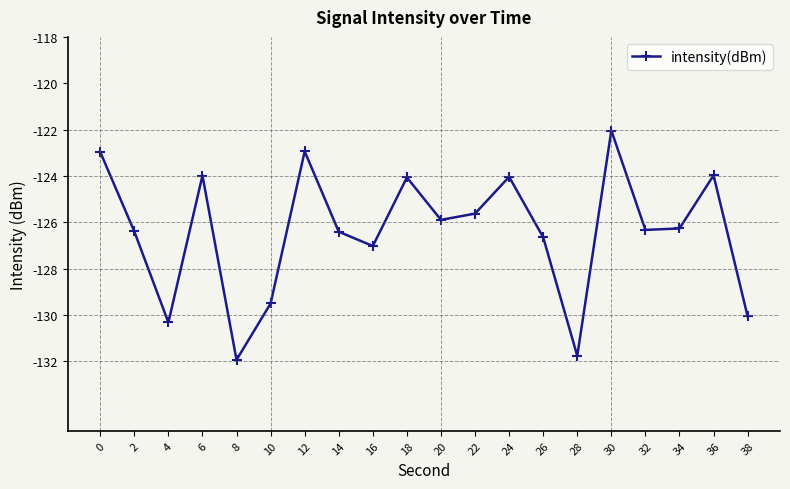

How many data points does each series have?

20